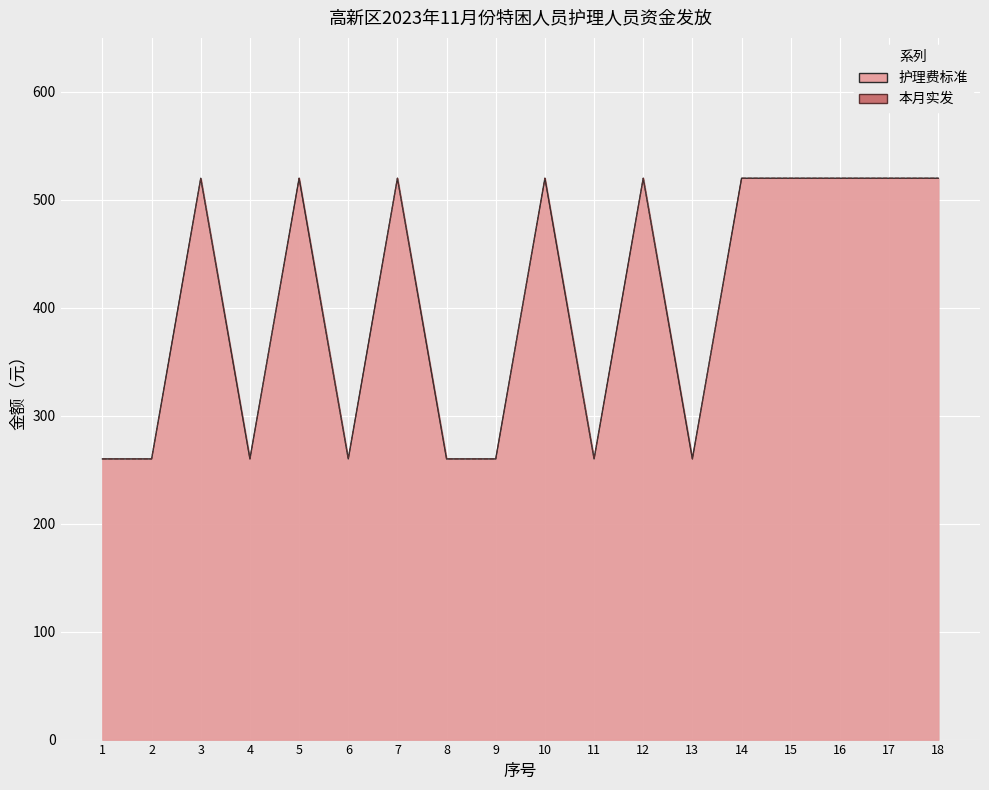

Does the chart display data point markers on the line(s)?

No